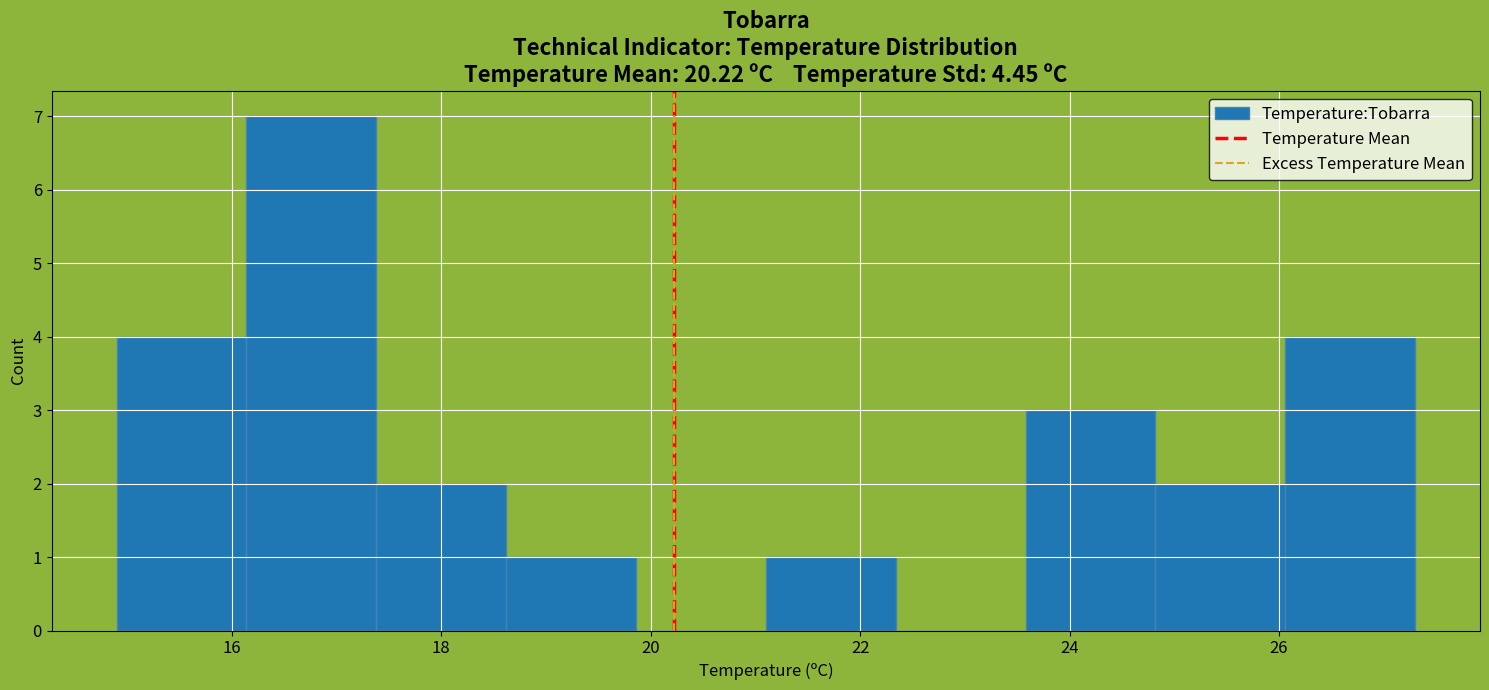

Over which range of the x-axis is the bar tallest?

16.14 to 17.38